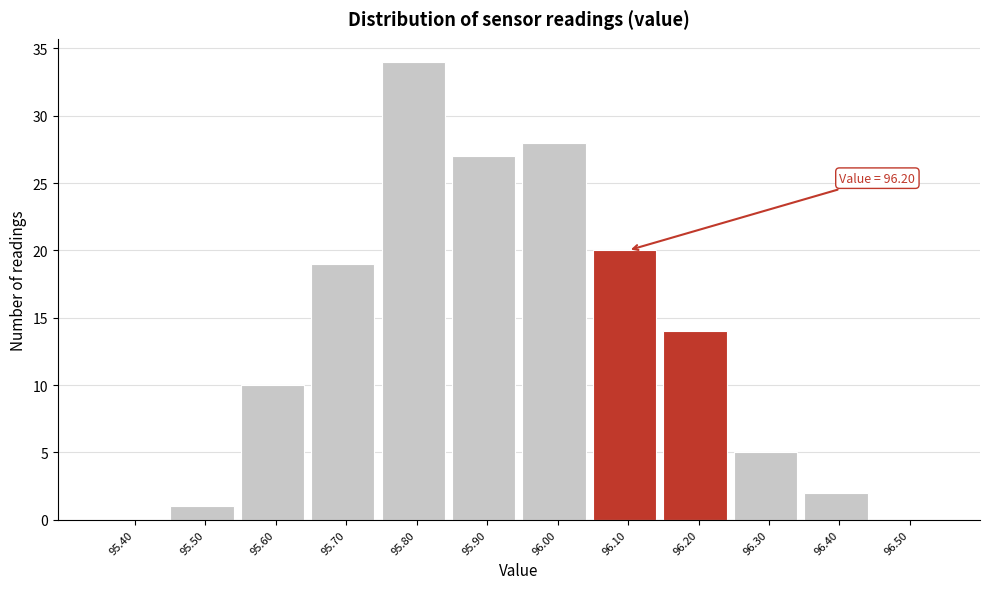

Reading left to right, what are all the values shown in this chart?

95.40=0	95.50=1	95.60=10	95.70=19	95.80=34	95.90=27	96.00=28	96.10=20	96.20=14	96.30=5	96.40=2	96.50=0